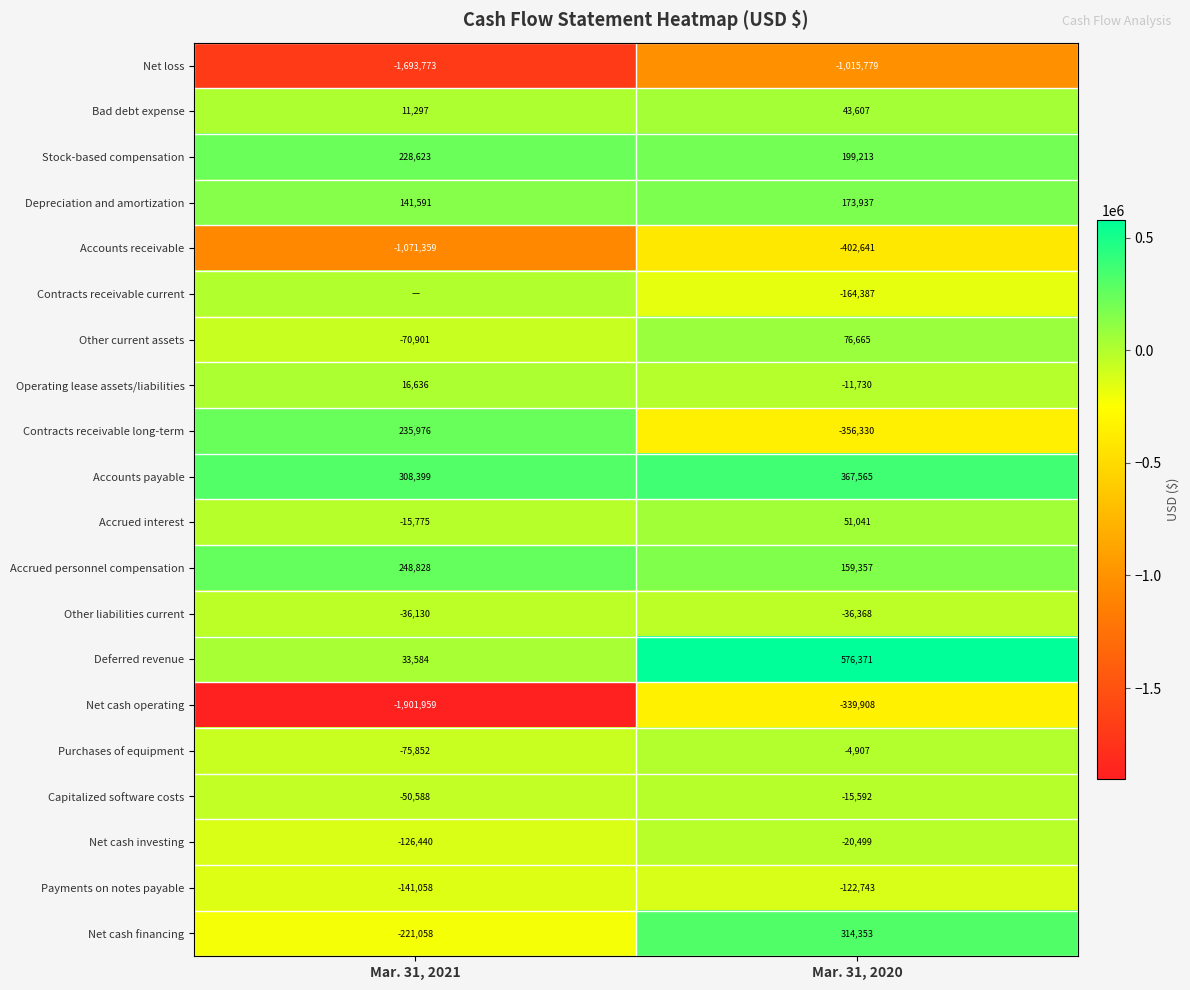

Read the Capitalized software costs value at Mar. 31, 2020, to the nearest 10.

-15590